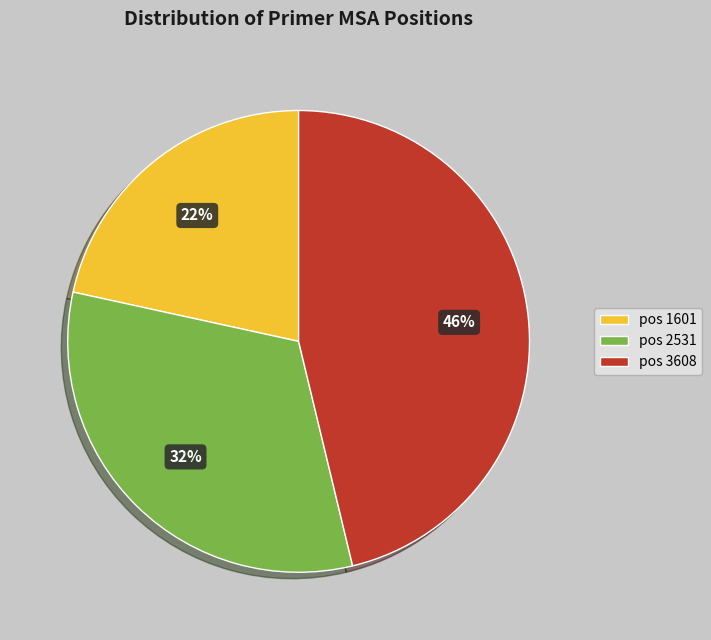

To the nearest percent, what percentage of the pie is pos 1601?

22%